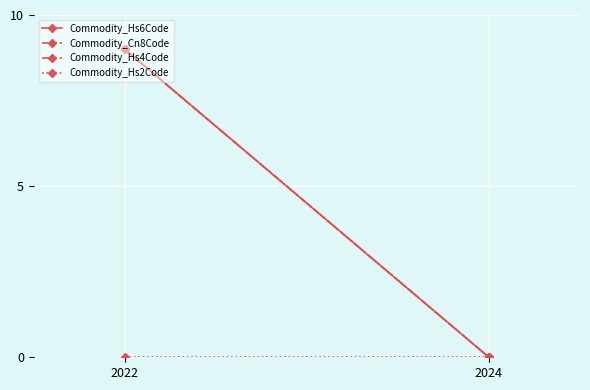

What is the value of the Commodity_Hs6Code point at the 1st from the left?

9